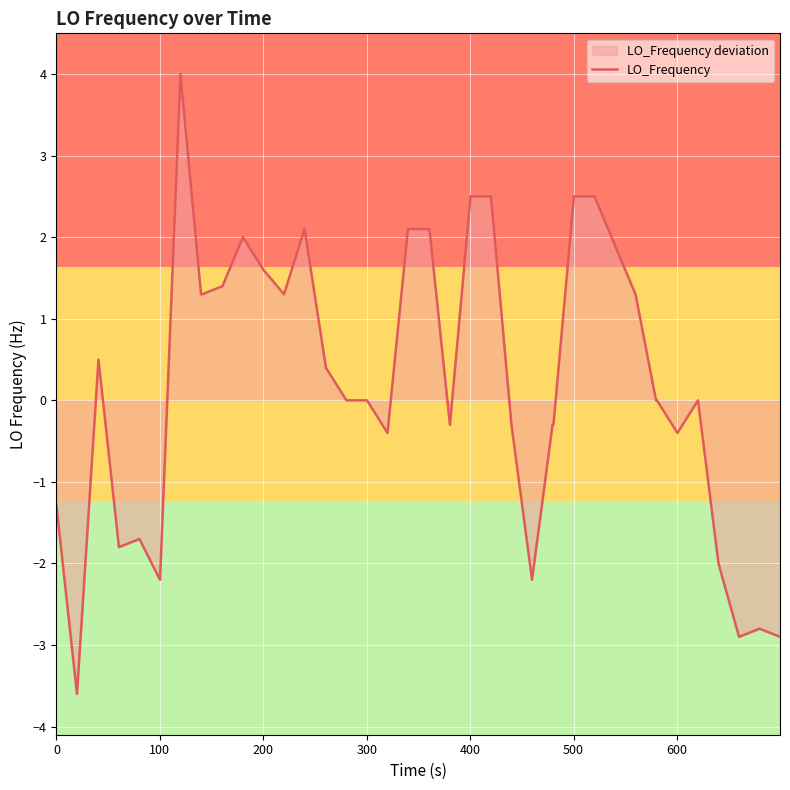

What is the greatest value displayed?

4.0